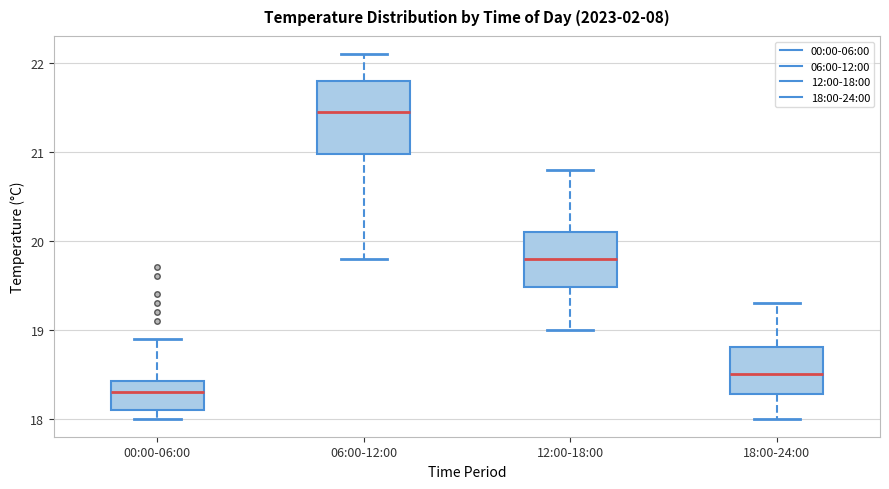

Comparing the boxes themselves (not the whiskers), which one is the tallest?

06:00-12:00